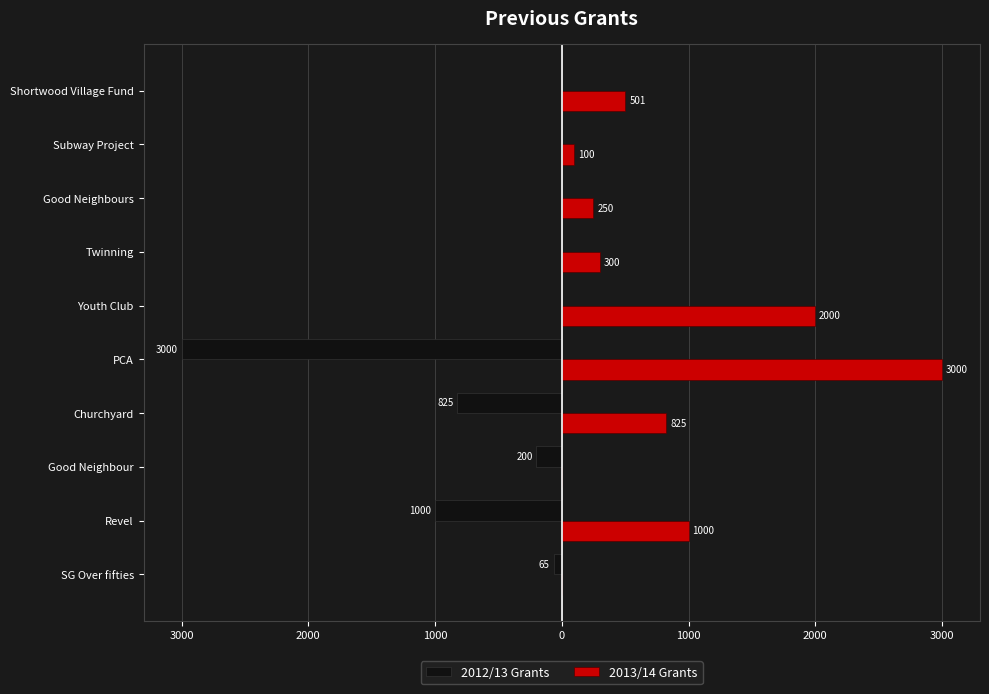

What are all the series names shown in the legend?

2012/13 Grants, 2013/14 Grants